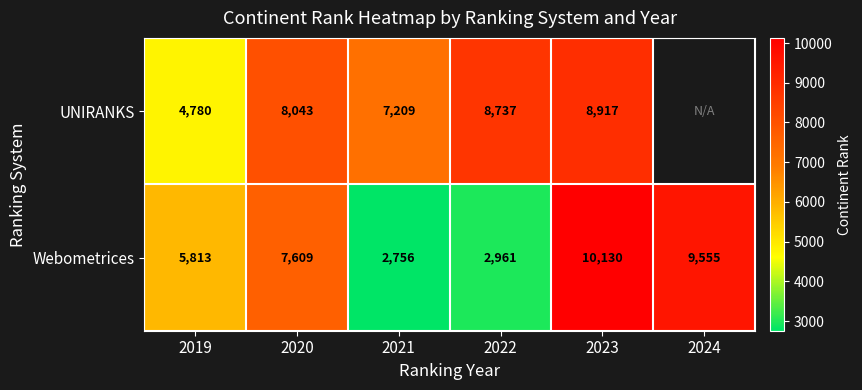

The value of Webometrices at 2022 is 1764.8. True or false?

False